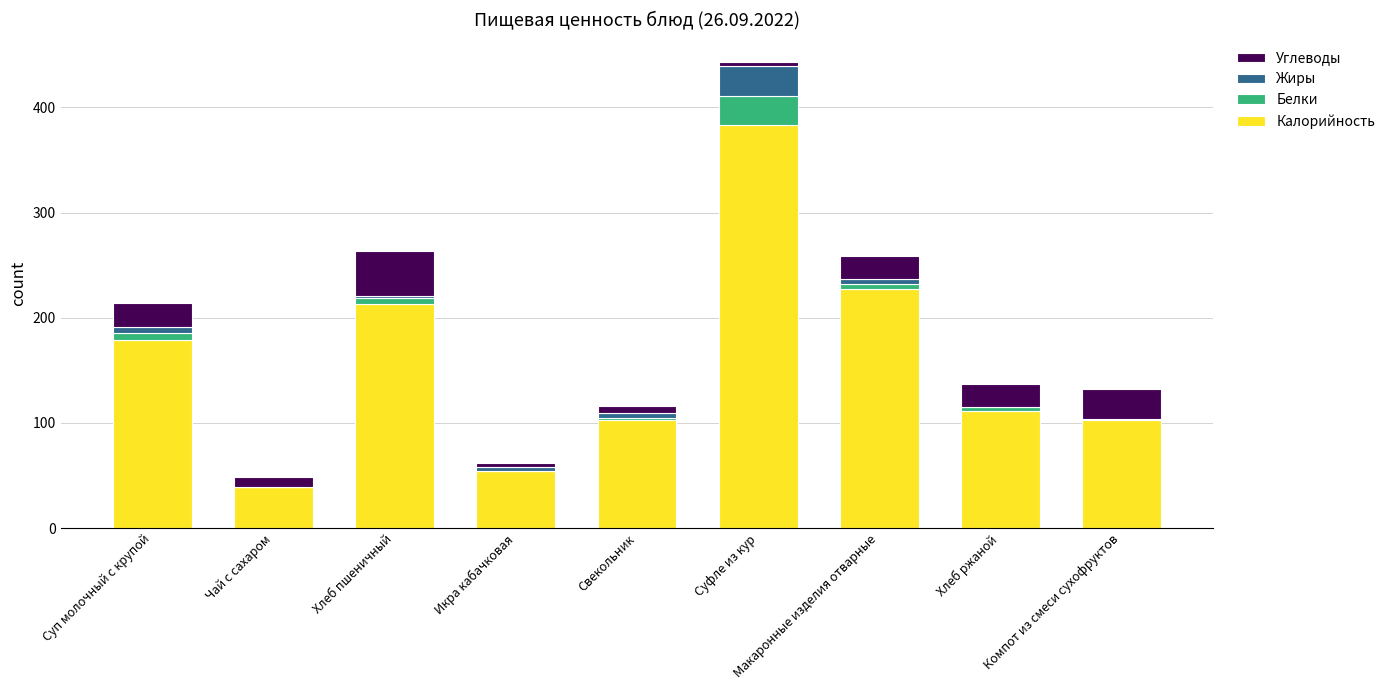

The value of Калорийность at Макаронные изделия отварные is 227. True or false?

True